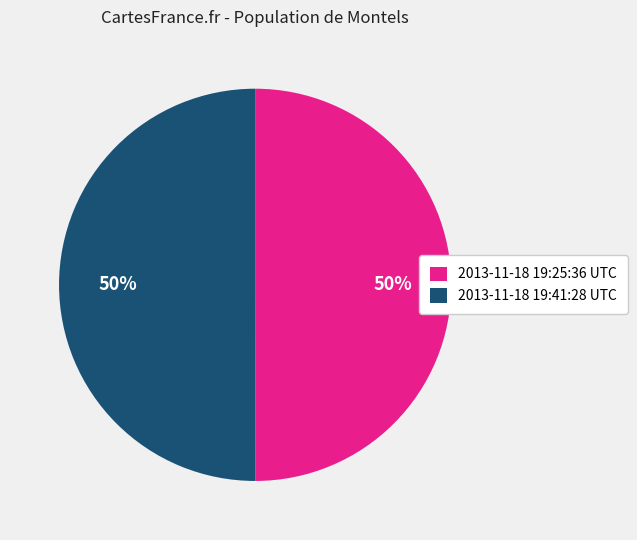

Do 2013-11-18 19:25:36 UTC and 2013-11-18 19:41:28 UTC together represent more than half of the pie?

Yes